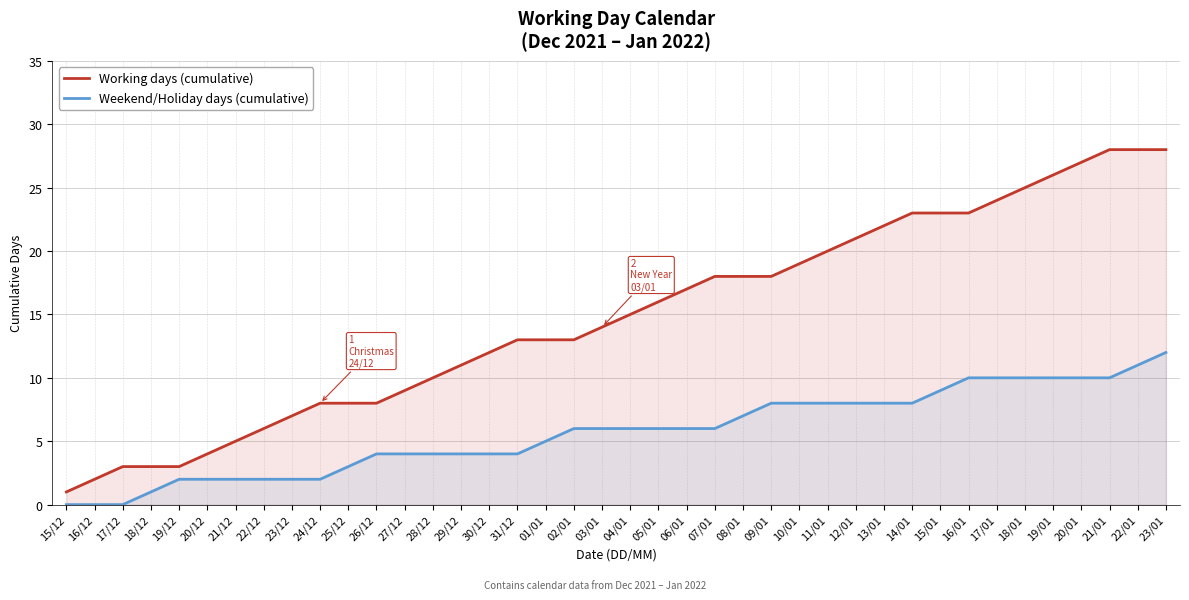

Reading left to right, transcribe all the data shown in this chart.

Working days (cumulative): 1	2	3	3	3	4	5	6	7	8	8	8	9	10	11	12	13	13	13	14	15	16	17	18	18	18	19	20	21	22	23	23	23	24	25	26	27	28	28	28
Weekend/Holiday days (cumulative): 0	0	0	1	2	2	2	2	2	2	3	4	4	4	4	4	4	5	6	6	6	6	6	6	7	8	8	8	8	8	8	9	10	10	10	10	10	10	11	12